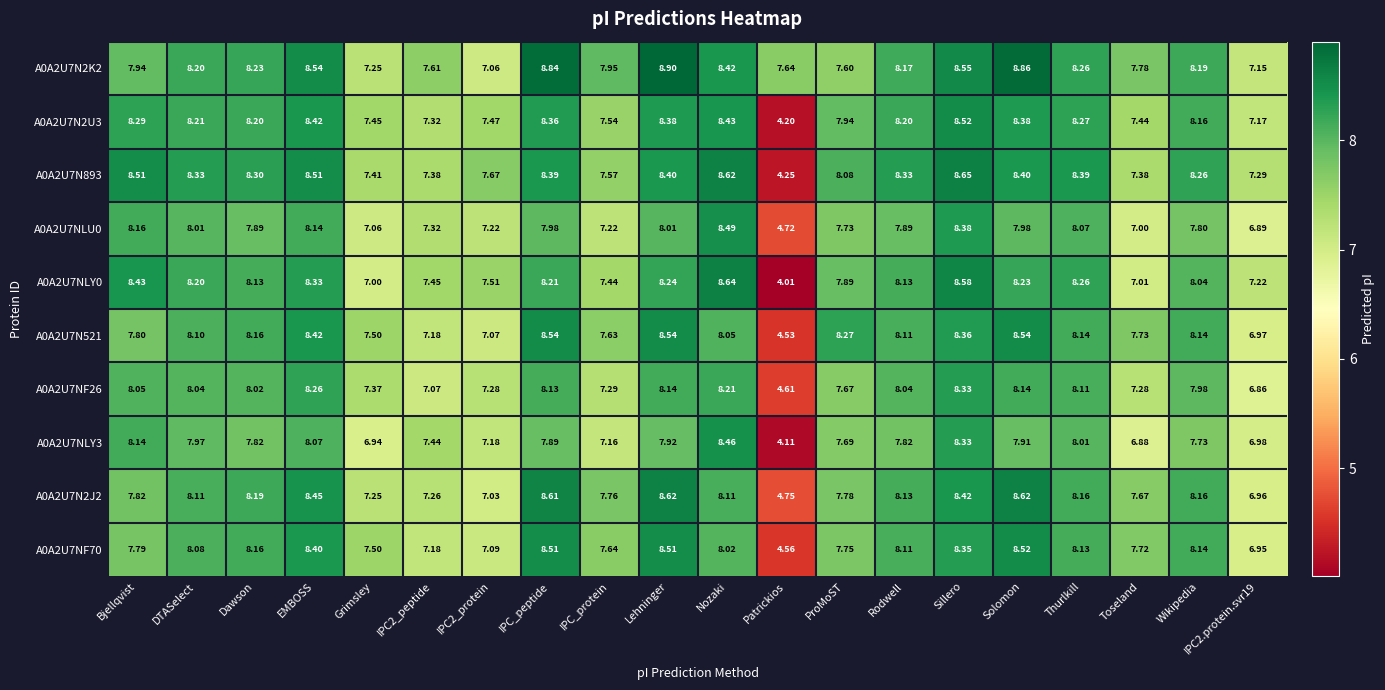

Count the number of categories in the chart.

20